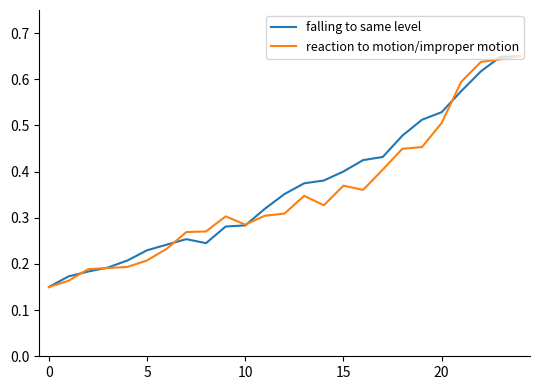

What is the label of the 11th point from the left?

10